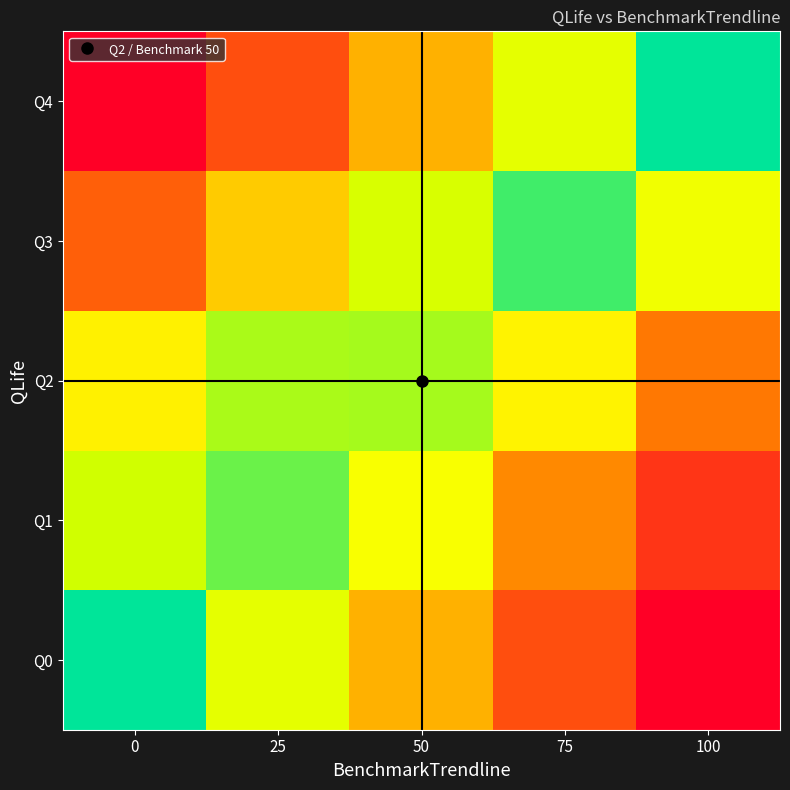

Reading left to right, what are all the values shown in this chart?

Q0: 0=0.0	25=25.0	50=50.0	75=75.0	100=100.0
Q1: 0=16.9	25=8.1	50=33.1	75=58.1	100=83.1
Q2: 0=37.8	25=12.8	50=12.2	75=37.2	100=62.2
Q3: 0=70.1	25=45.1	50=20.1	75=4.9	100=29.9
Q4: 0=100.0	25=75.0	50=50.0	75=25.0	100=0.0